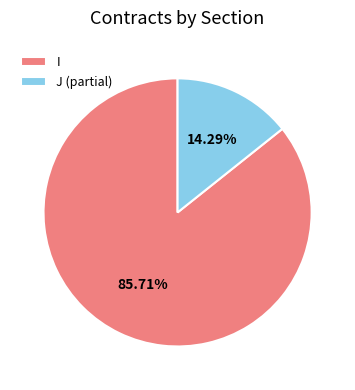

Between J (partial) and I, which is larger?

I